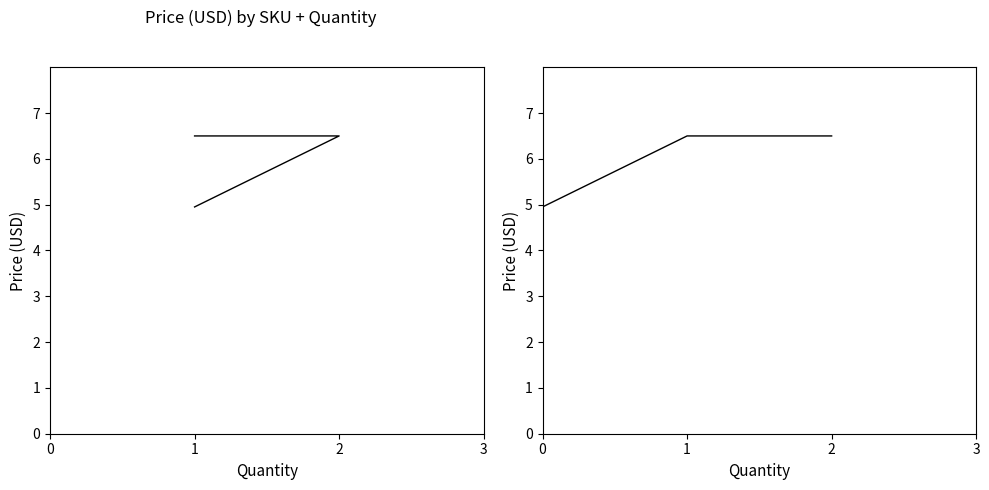

Rank the categories by value from lowest to highest.

0, 1, 2